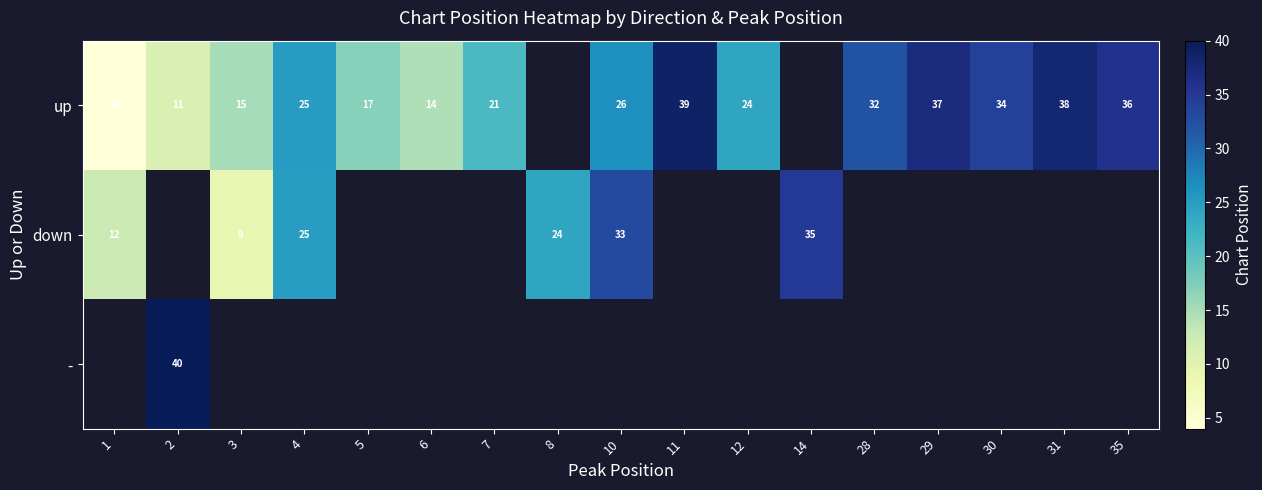

The up series shows 25 at 4. True or false?

True